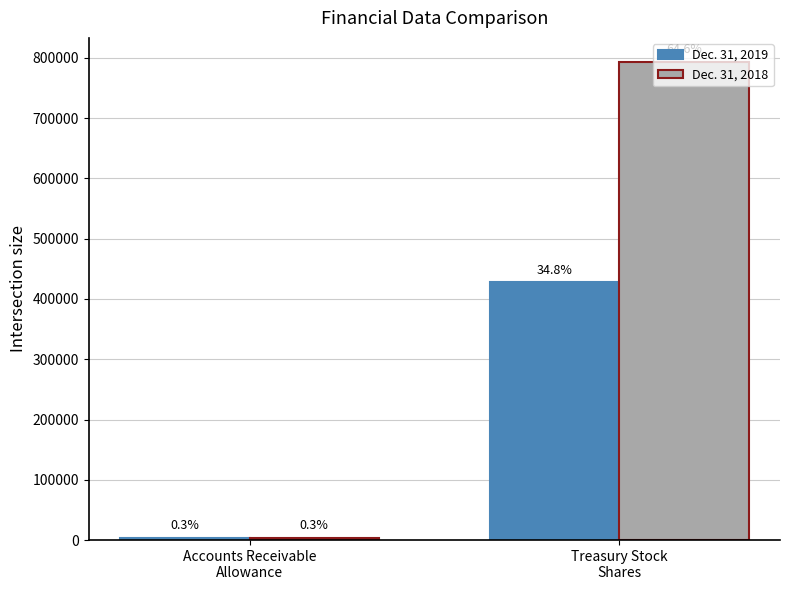

How many groups of bars are there?

2